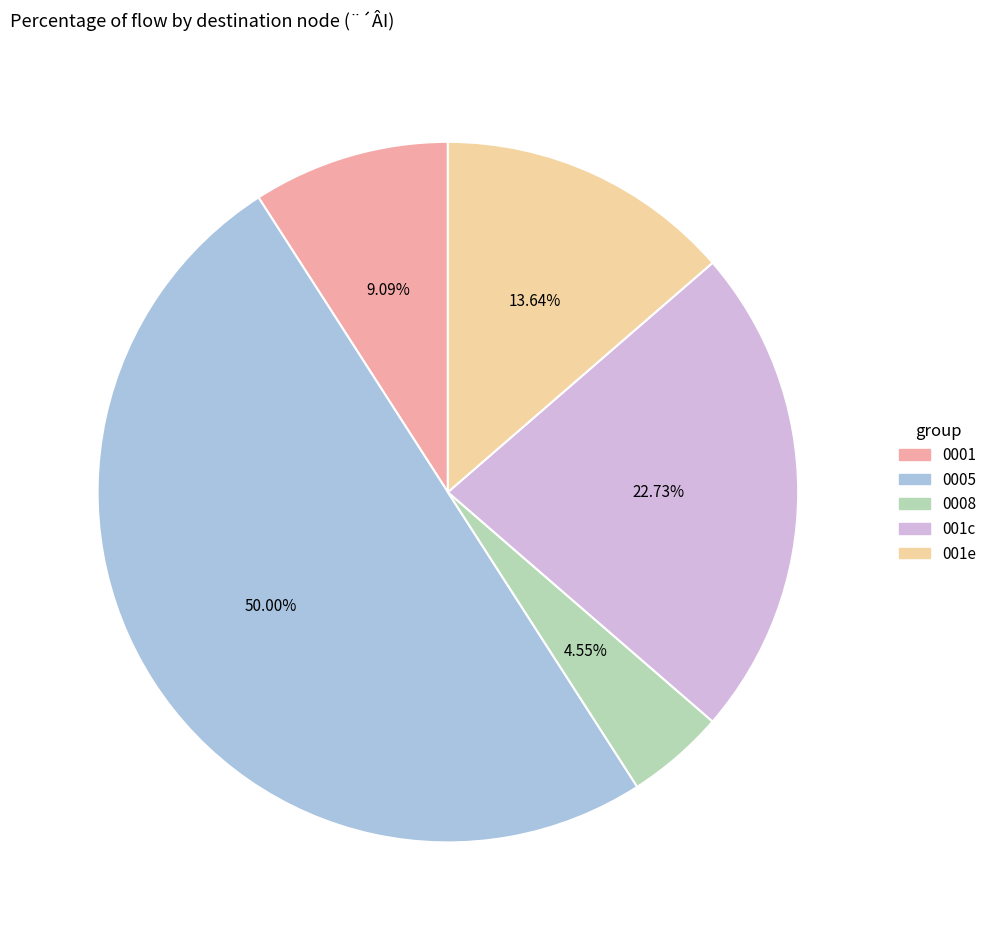

How many slices are in this pie chart?

5